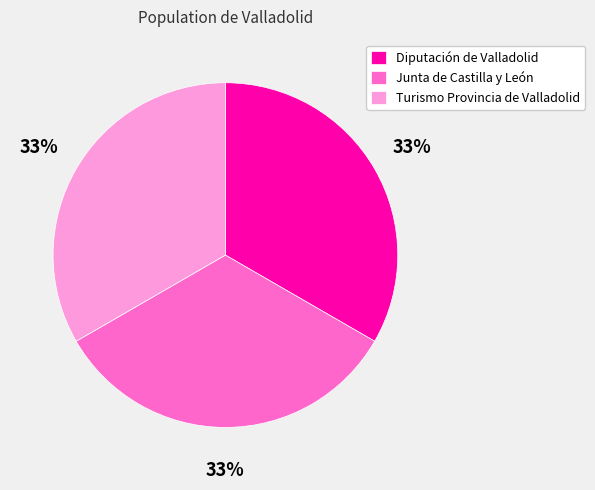

Combined, do Turismo Provincia de Valladolid and Diputación de Valladolid account for over 50%?

Yes